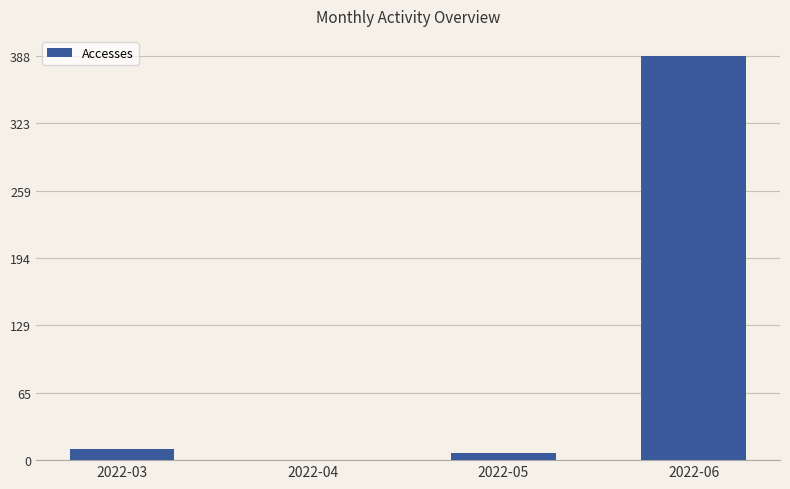

Which has a higher value, 2022-03 or 2022-04?

2022-03